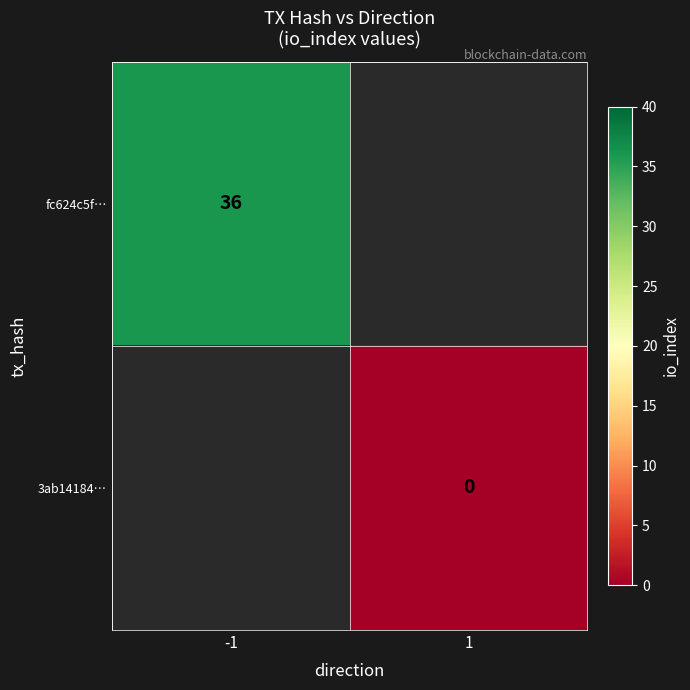

What is the maximum value shown in the chart?

36.0